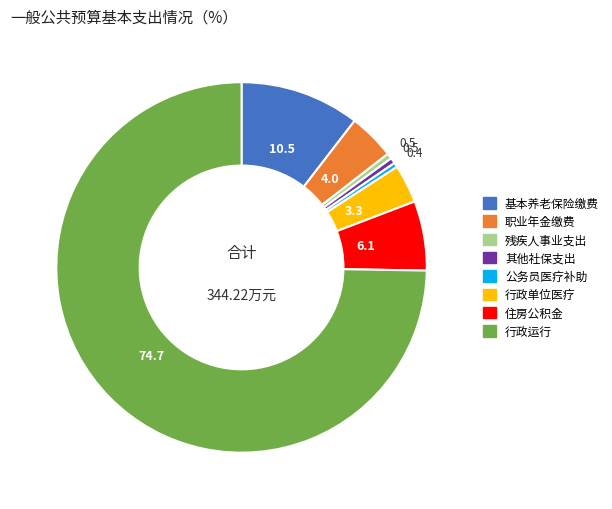

What is the largest slice in the pie chart?

行政运行